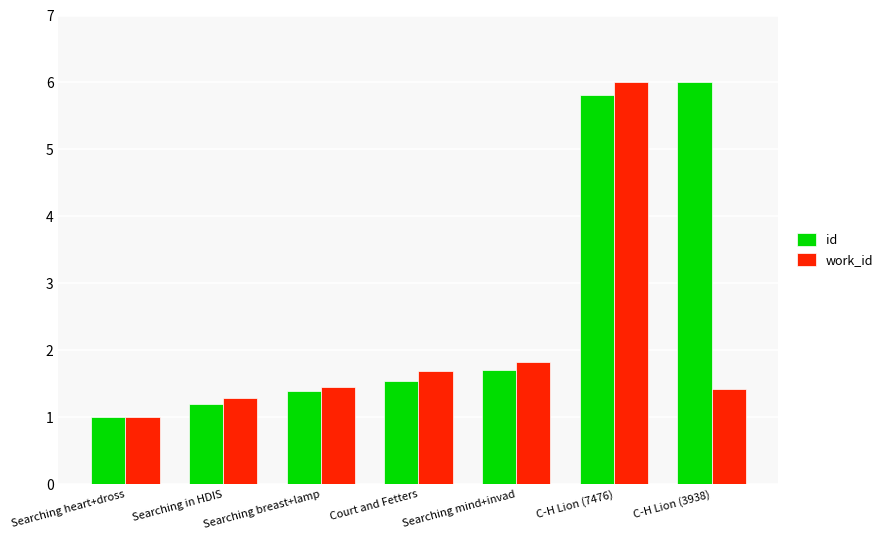

How many bars are there in each group?

2